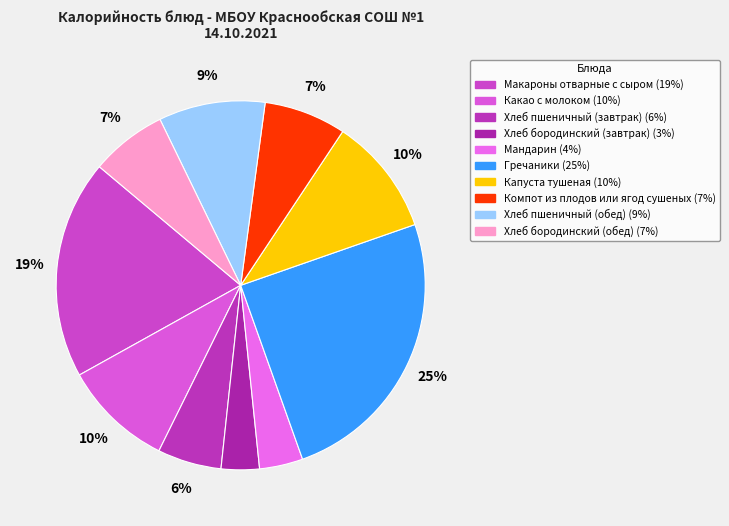

Is Капуста тушеная the majority of the pie?

No